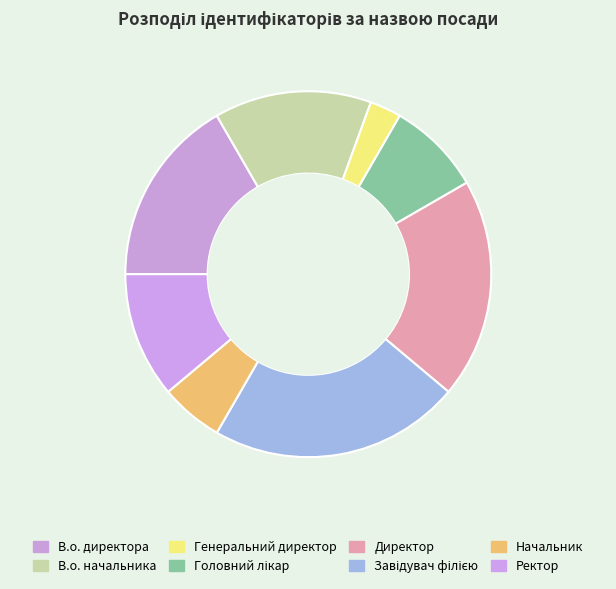

To the nearest percent, what percentage of the pie is Директор?

19%